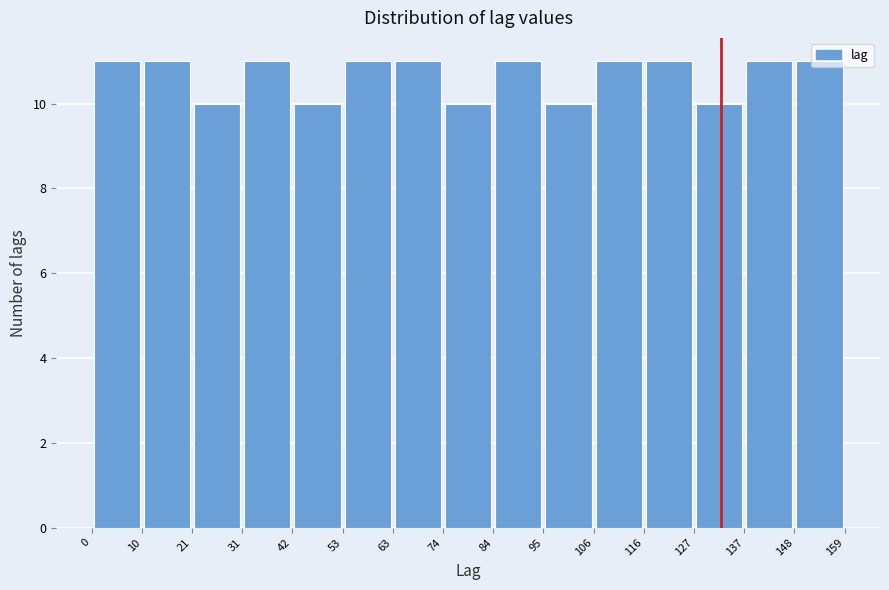

Reading left to right, transcribe this chart: for each bar, give the range it covers on the x-axis and its height. The values are not printed on the chart, so give them approximately, as read against the axis.

0 to 10: 11
10 to 21: 11
21 to 31: 10
31 to 42: 11
42 to 53: 10
53 to 63: 11
63 to 74: 11
74 to 84: 10
84 to 95: 11
95 to 106: 10
106 to 116: 11
116 to 127: 11
127 to 137: 10
137 to 148: 11
148 to 159: 11